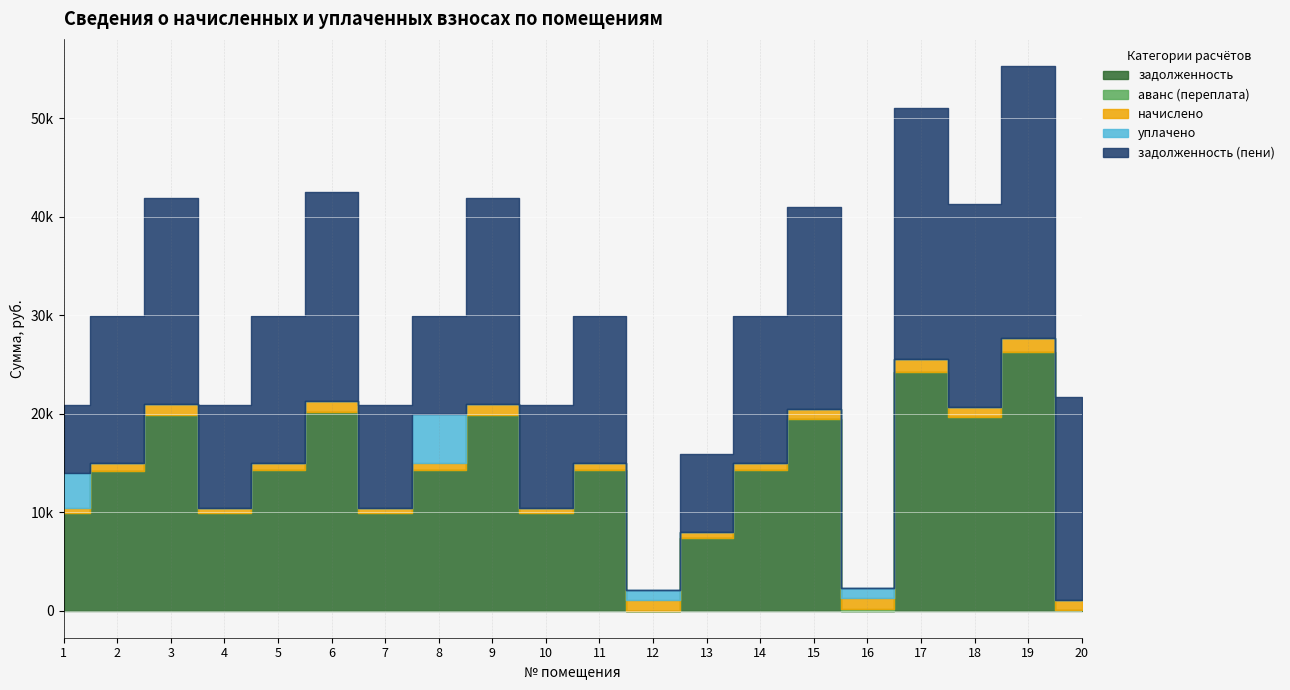

How many lines are shown in the chart?

5